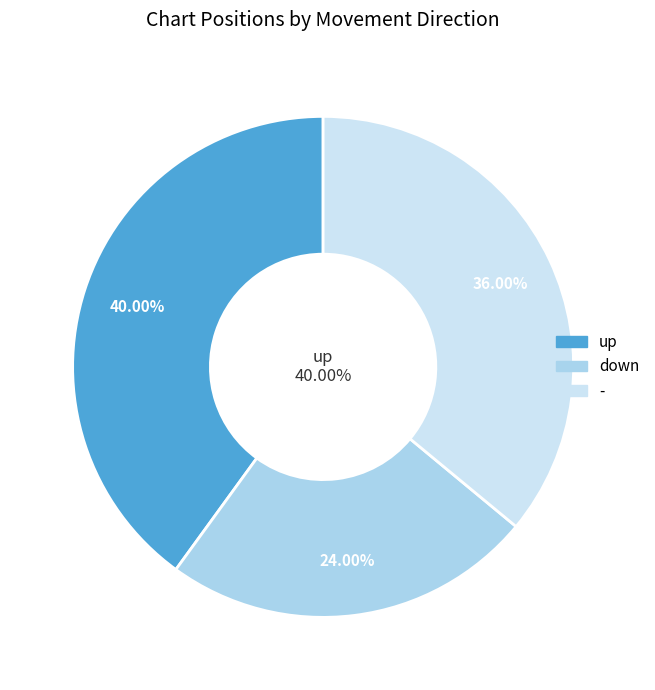

What is the smallest slice in the pie chart?

down